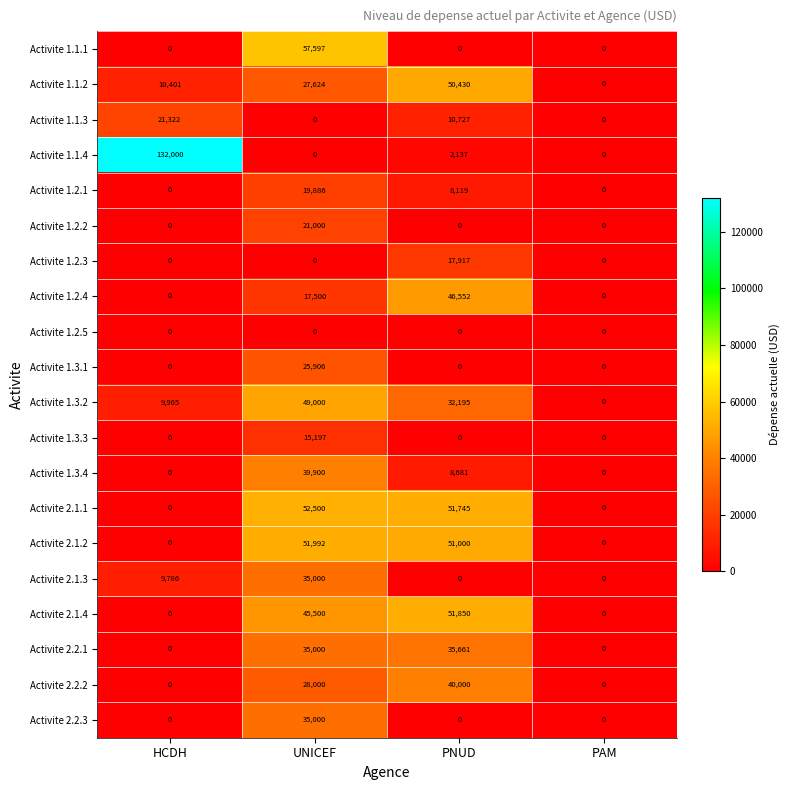

How many Activite 1.2.1 values are between 0 and 19886?

4